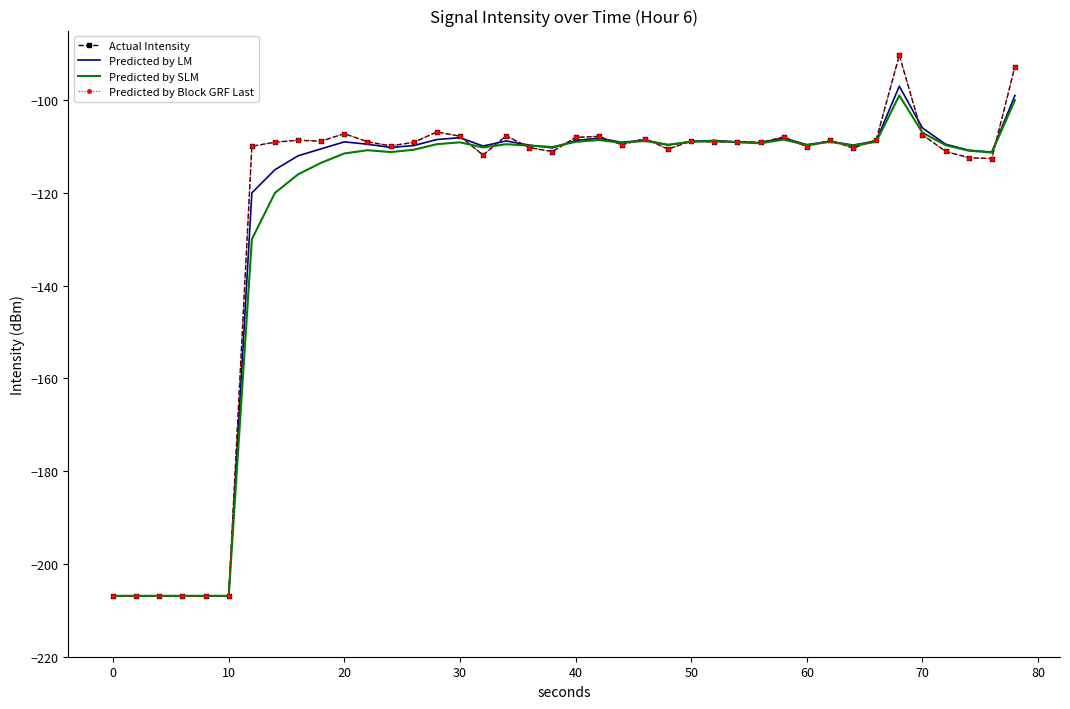

How many series are shown in this chart?

4